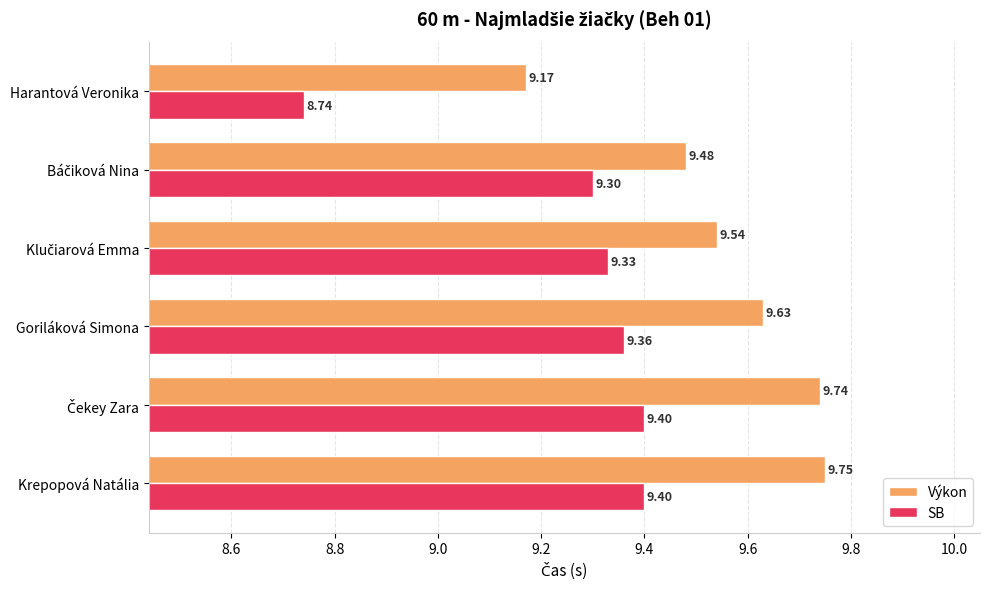

Which category has the highest value across all series?

Krepopová Natália